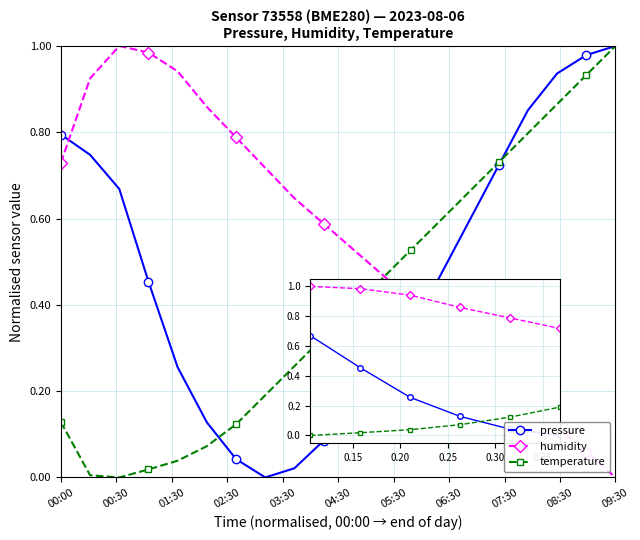

Which series ends up on top after the final intersection of humidity and pressure?

pressure